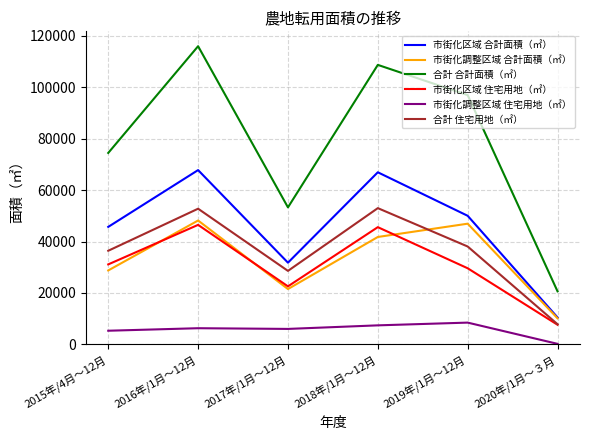

What is the total value across all series at 2016年/1月～12月?

337624.0